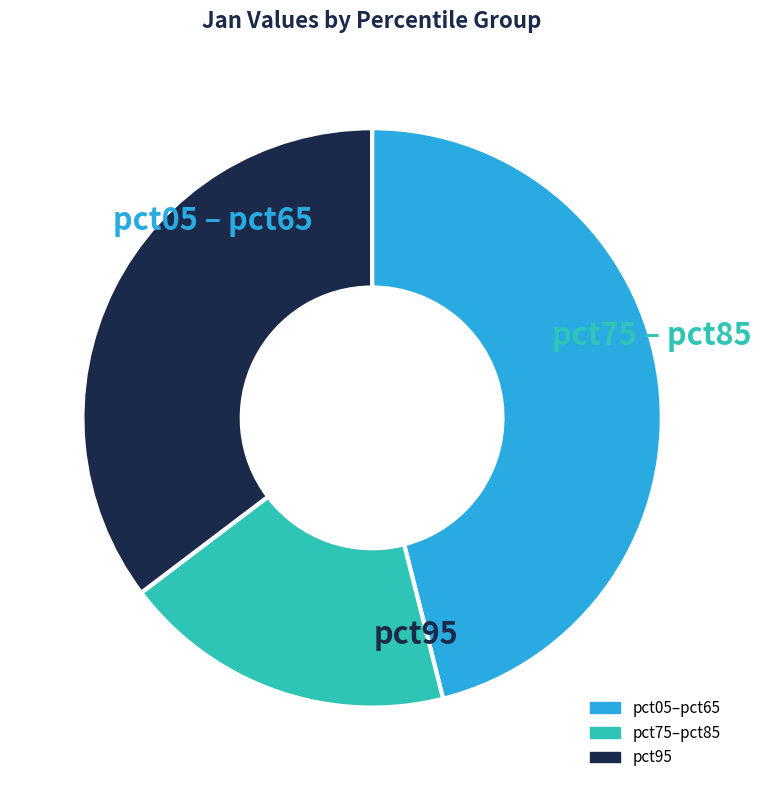

Does any single category account for the majority?

No